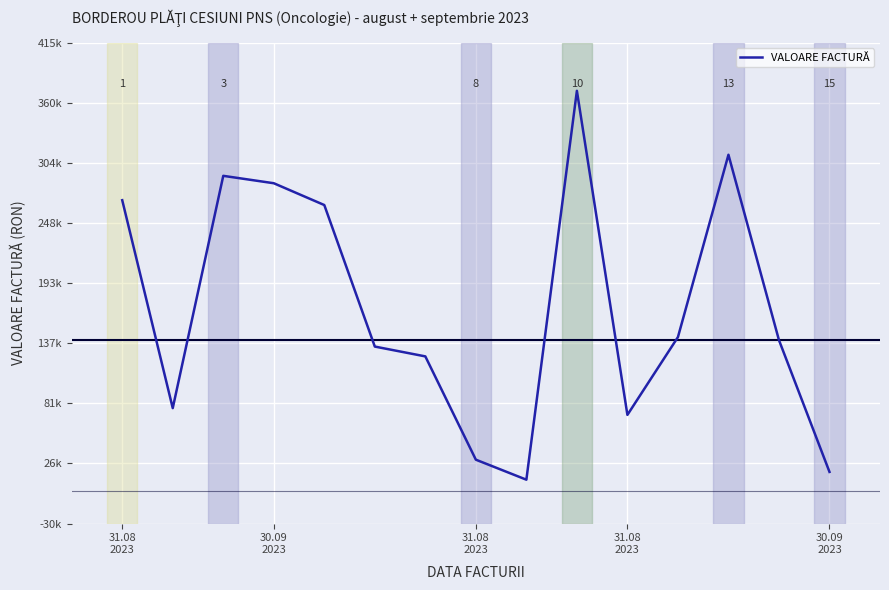

Reading right to left, list all the values displayed in this chart.

17823.7	139843.5	311466.1	142635.8	70615.4	370685.7	10631.5	29143.5	124777.9	133879.6	264914.2	285102.4	291954.2	76889.4	269405.3